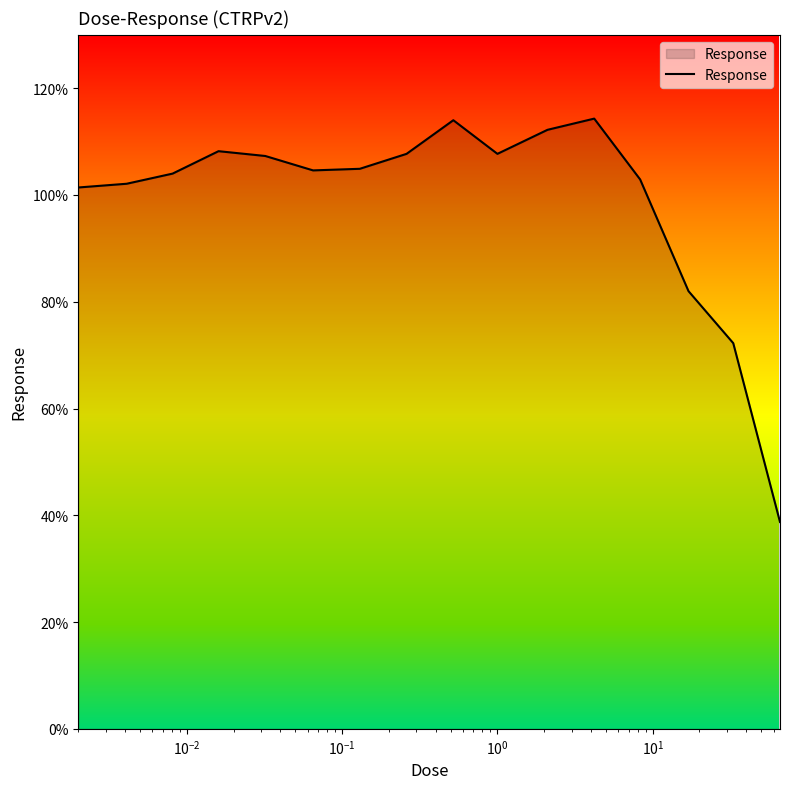

What is the smallest value displayed?

38.7